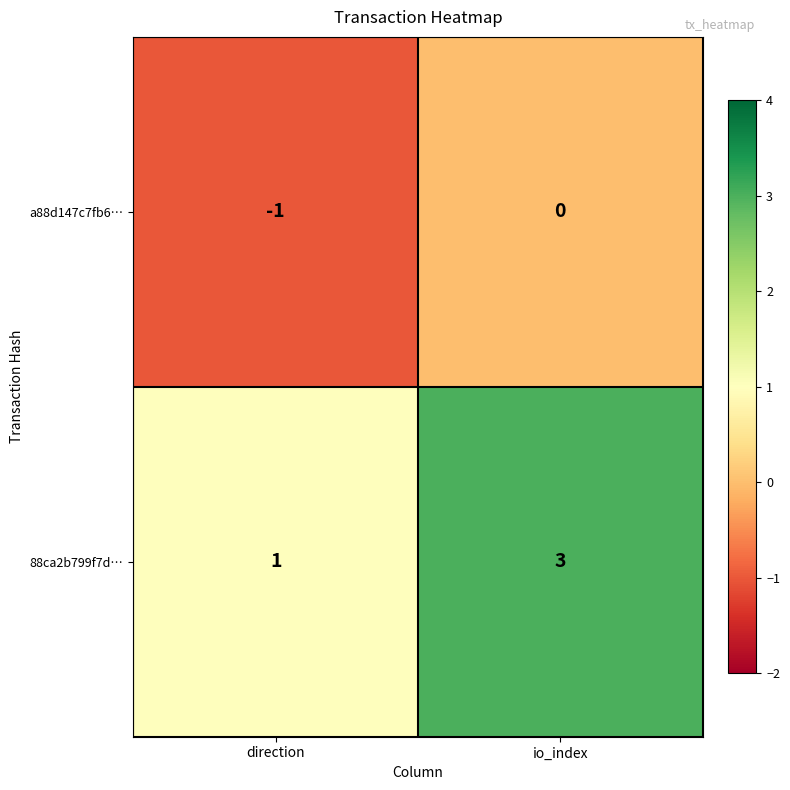

The value of 88ca2b799f7d… at io_index is 1. True or false?

False